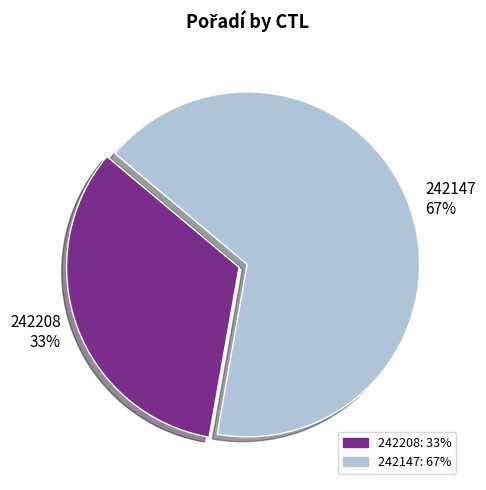

Between 242147 and 242208, which is larger?

242147